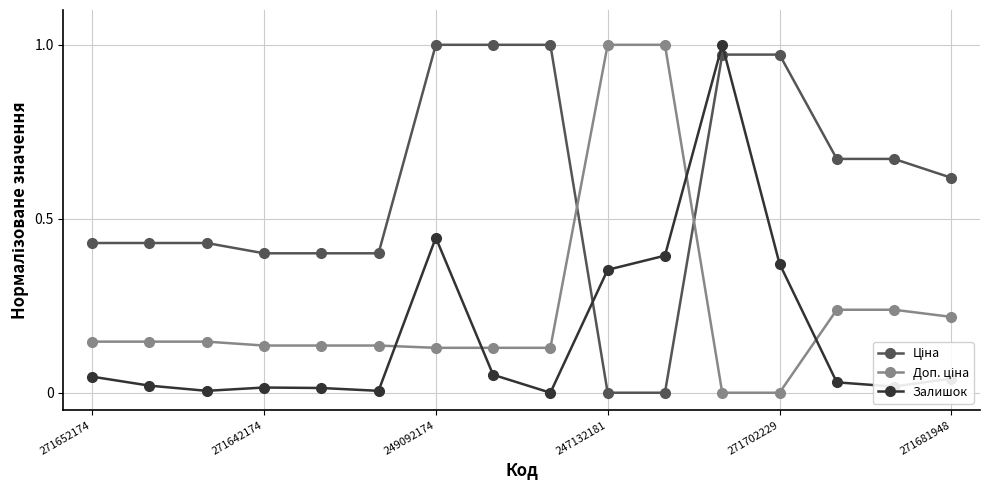

How many times do Ціна and Залишок cross each other?

2